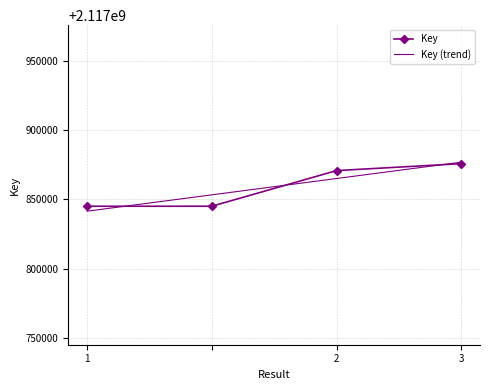

What is the average value?

2117859145